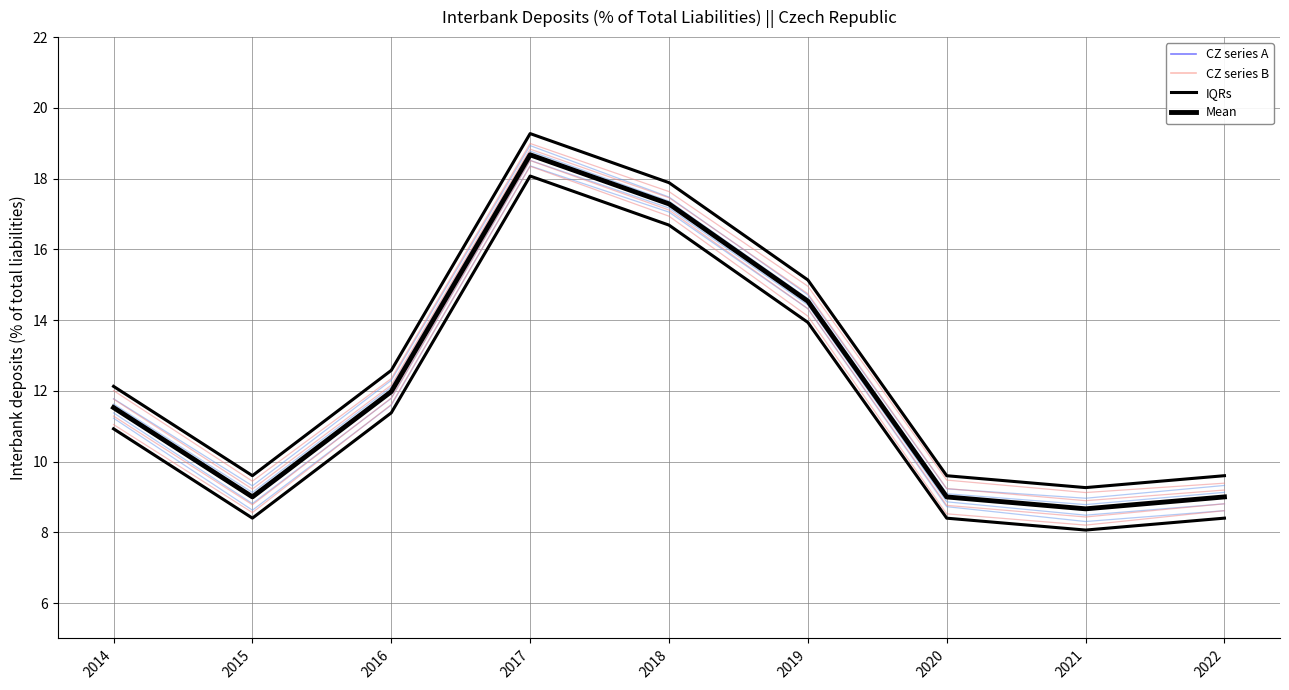

How many data points in CZ series A are above 11?

5